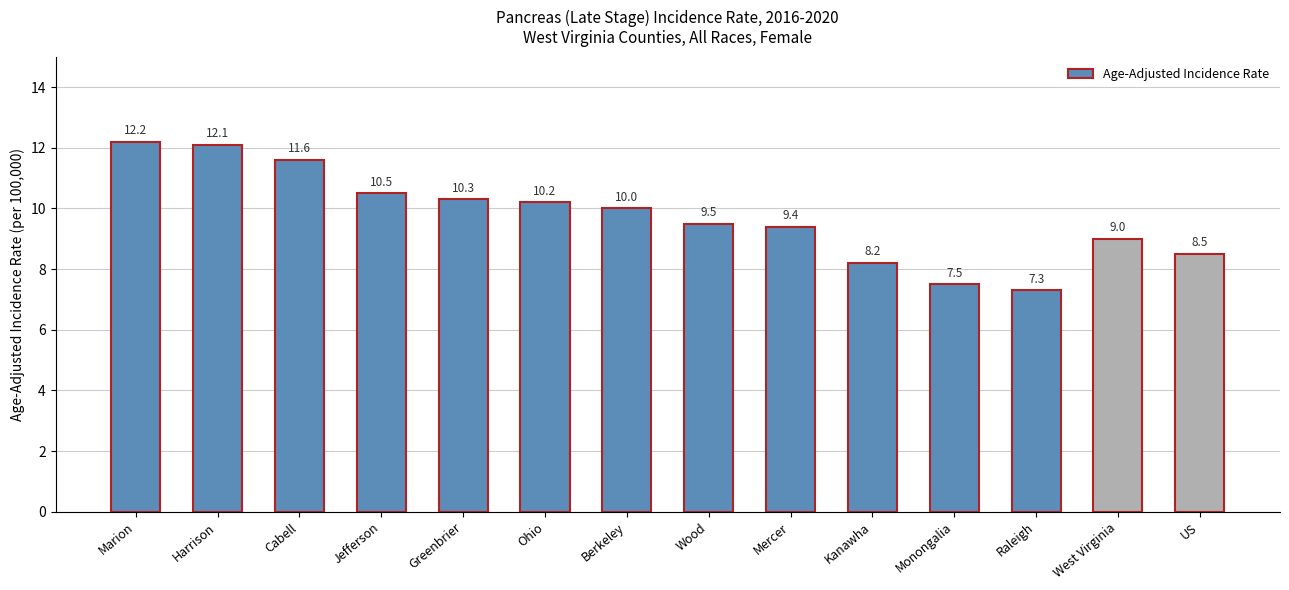

Approximately how many times larger is the value at Berkeley compared to Mercer?

1.1